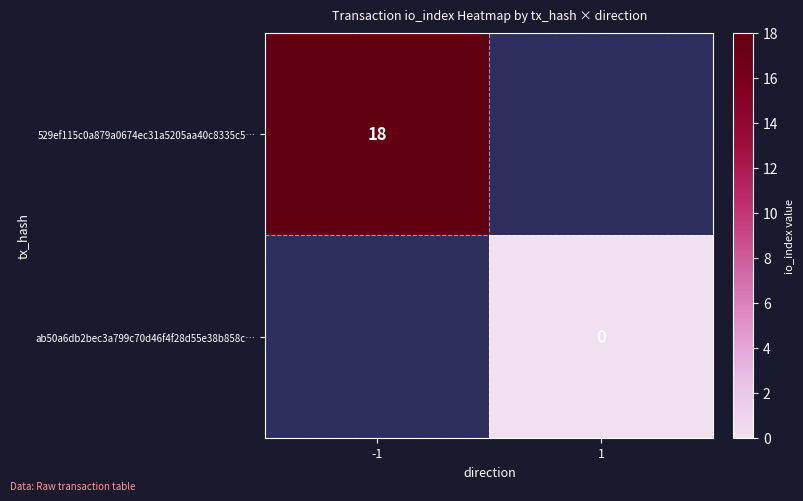

Is the value of ab50a6db2bec3a799c70d46f4f28d55e38b858c… at 1 greater than the value of 529ef115c0a879a0674ec31a5205aa40c8335c5… at -1?

No